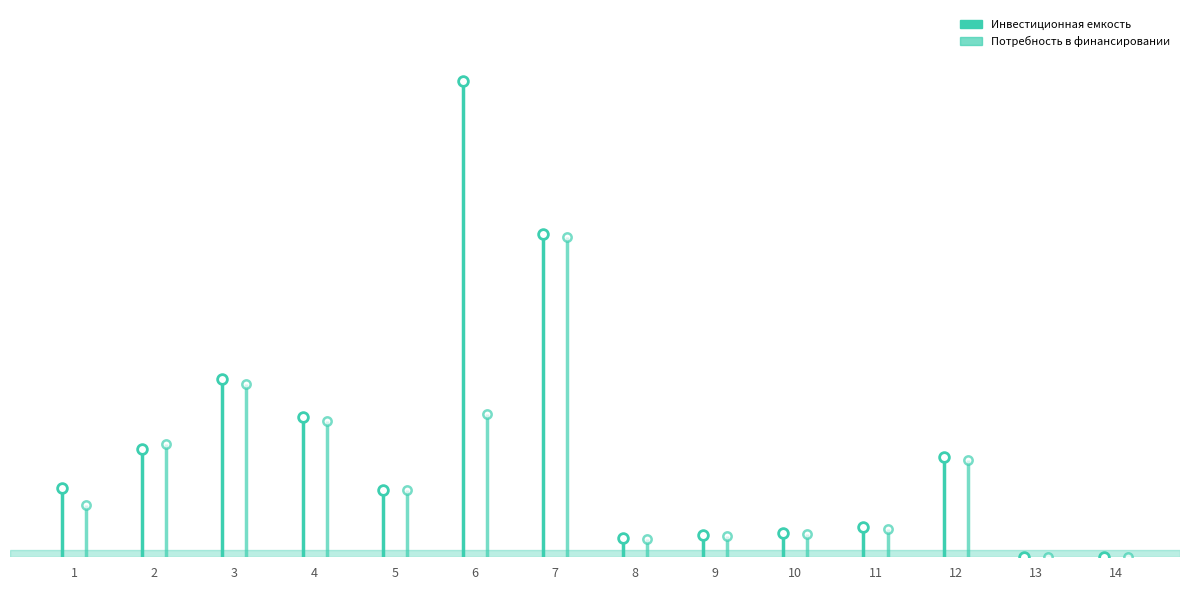

In Инвестиционная емкость, how many points are higher than both neighbors (excluding endpoints)?

3